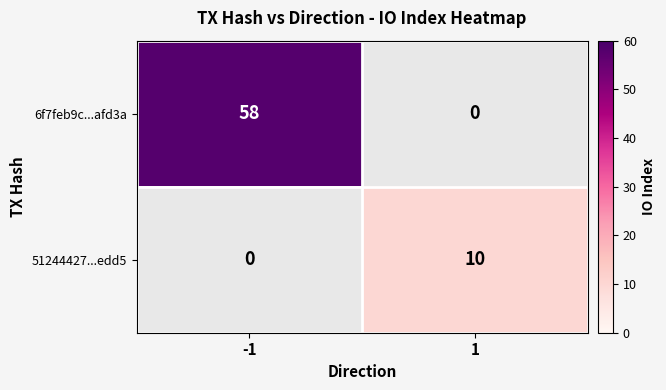

Is it true that 6f7feb9c...afd3a equals -21 at 1?

False